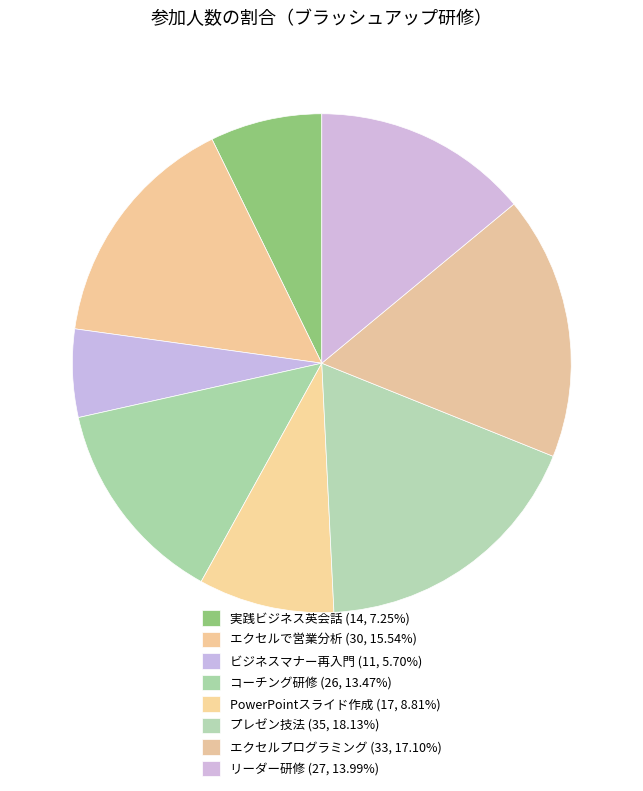

What is the largest slice in the pie chart?

プレゼン技法